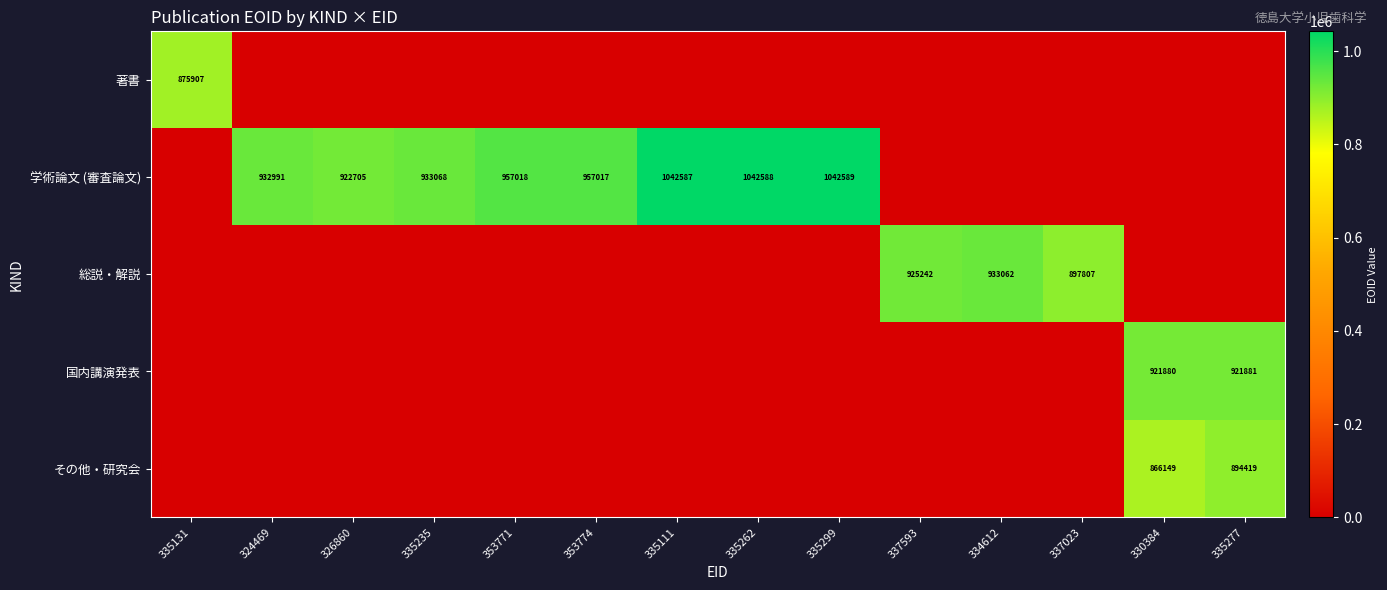

The 総説・解説 series shows 1431256 at 337023. True or false?

False